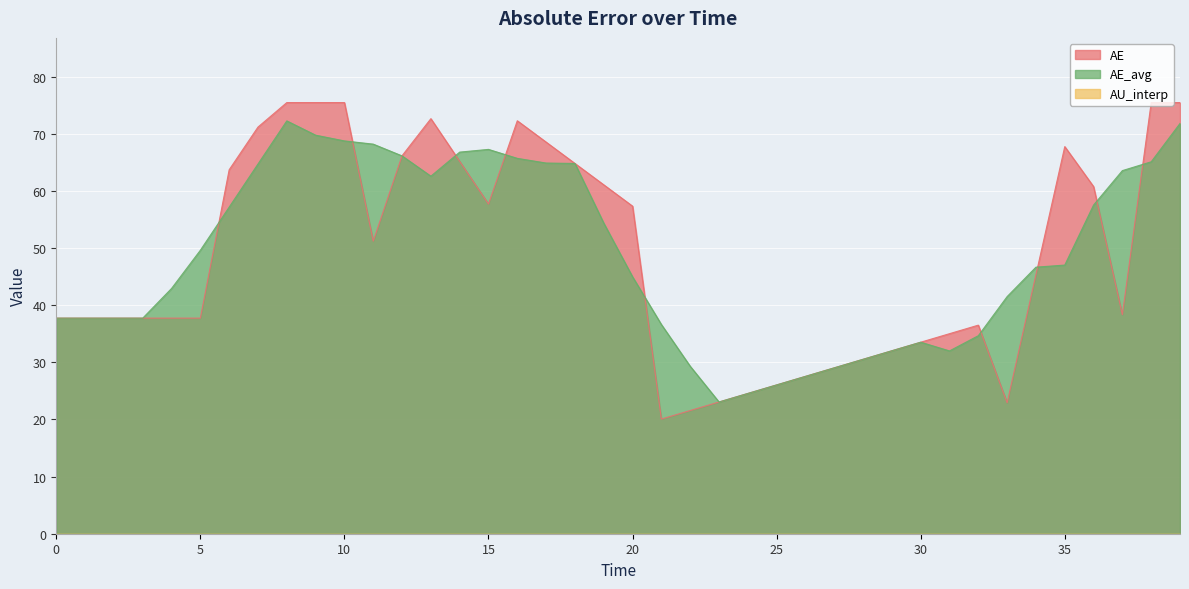

Is the value of AE at 37 greater than the value of AE_avg at 36?

No